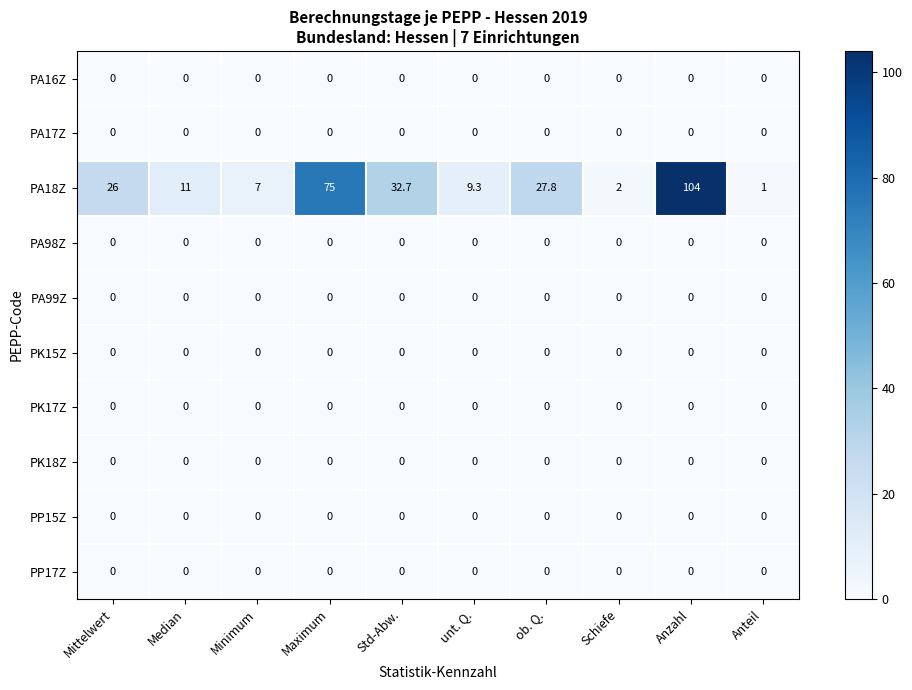

What is the greatest value displayed?

104.0